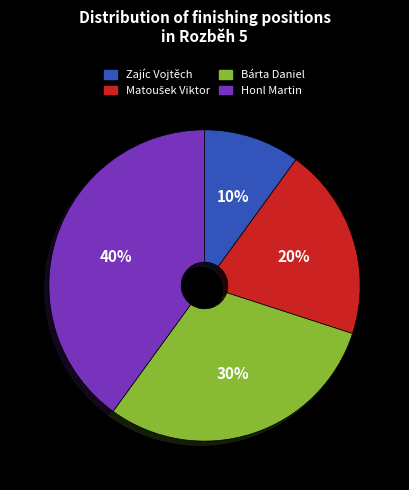

What percentage is the Zajíc Vojtěch slice, to the nearest percent?

10%